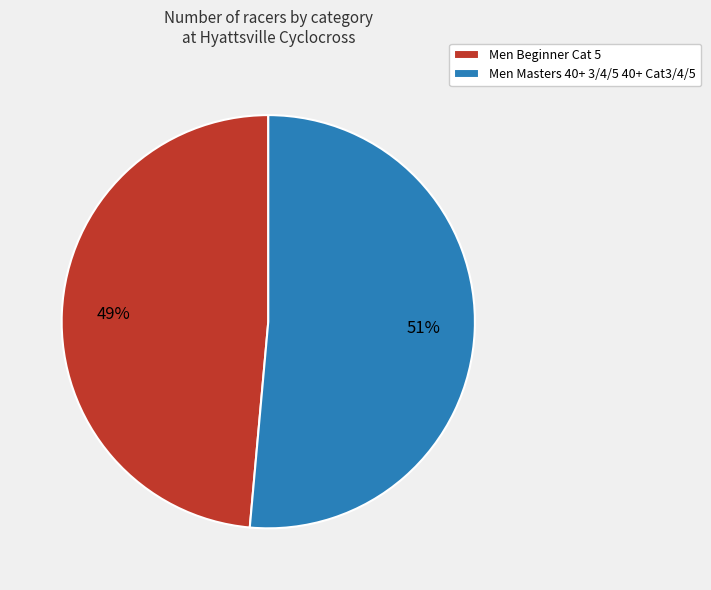

To the nearest percent, what percentage of the pie is Men Masters 40+ 3/4/5 40+ Cat3/4/5?

51%